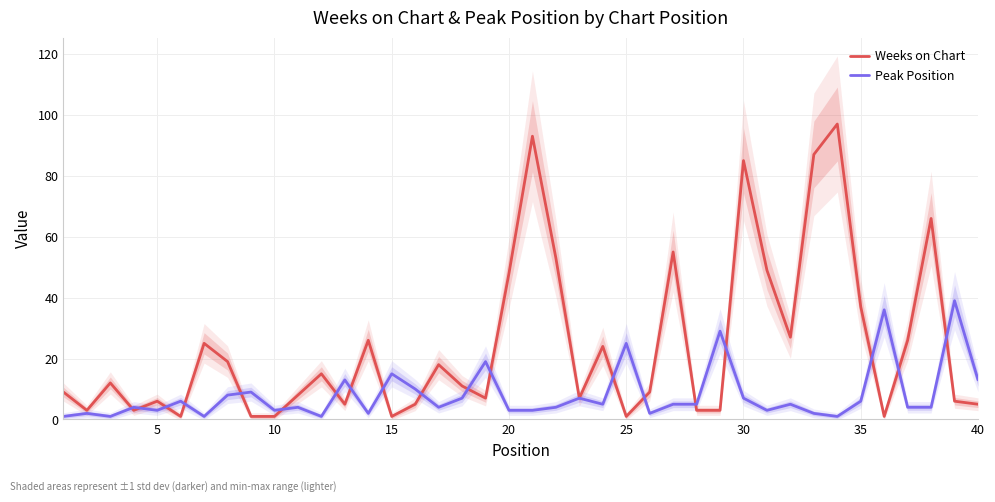

Is the value of Weeks on Chart at 32 greater than the value of Peak Position at 16?

Yes